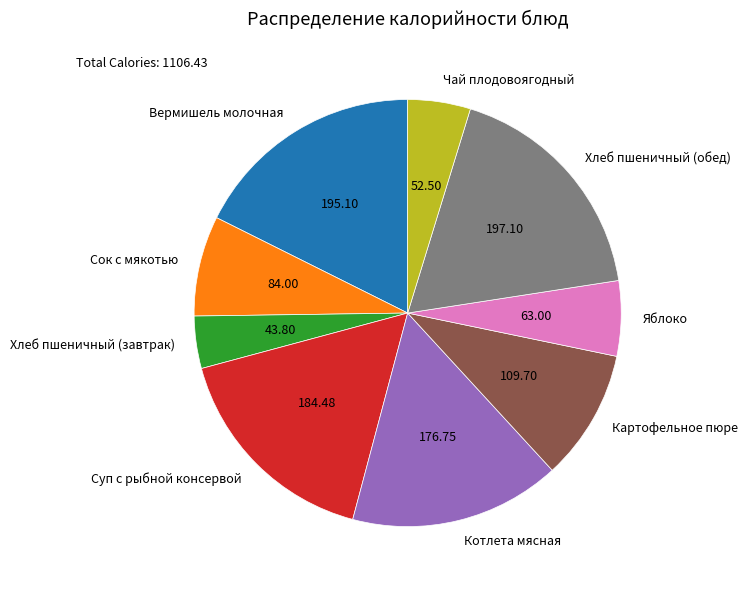

Do Чай плодовоягодный and Вермишель молочная together represent more than half of the pie?

No